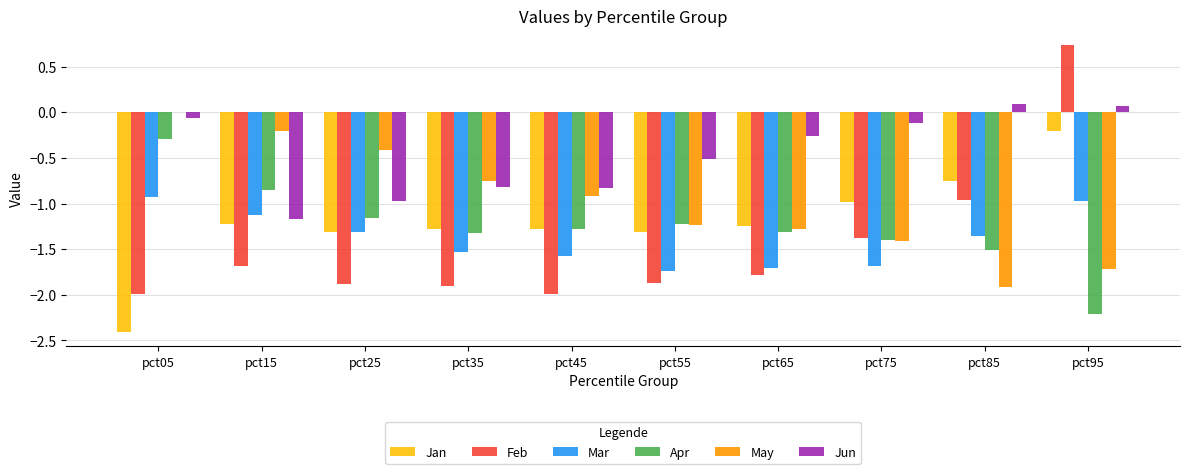

What is the difference between the Mar values at pct85 and pct05?

0.4